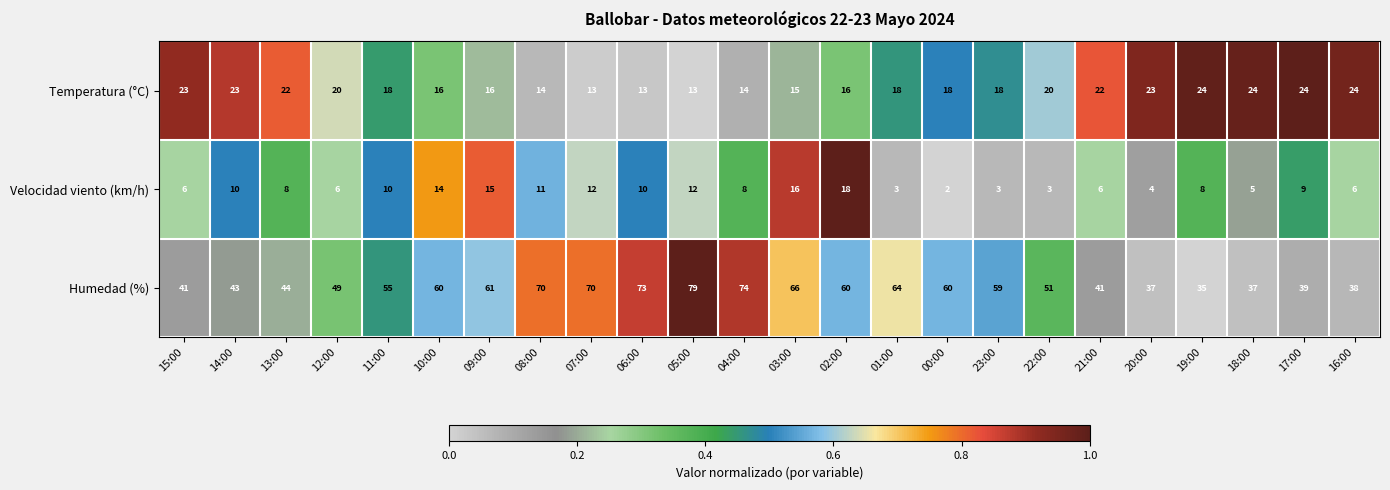

Is it true that Velocidad viento (km/h) equals 6 at 16:00?

True